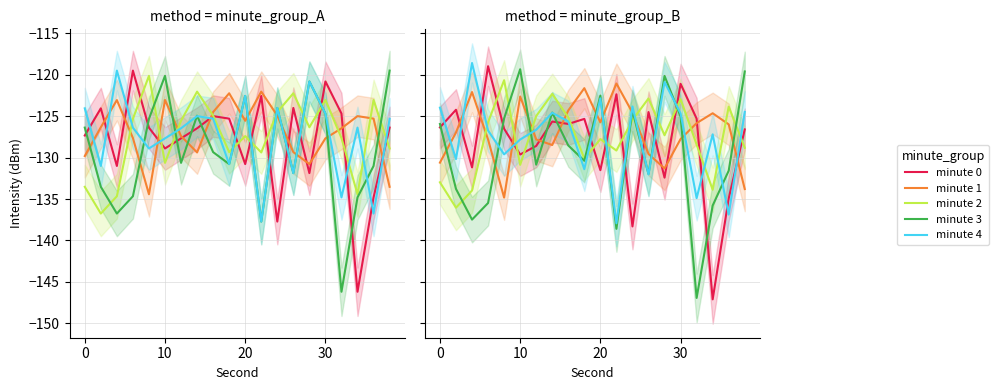

How many data points does each series have?

20